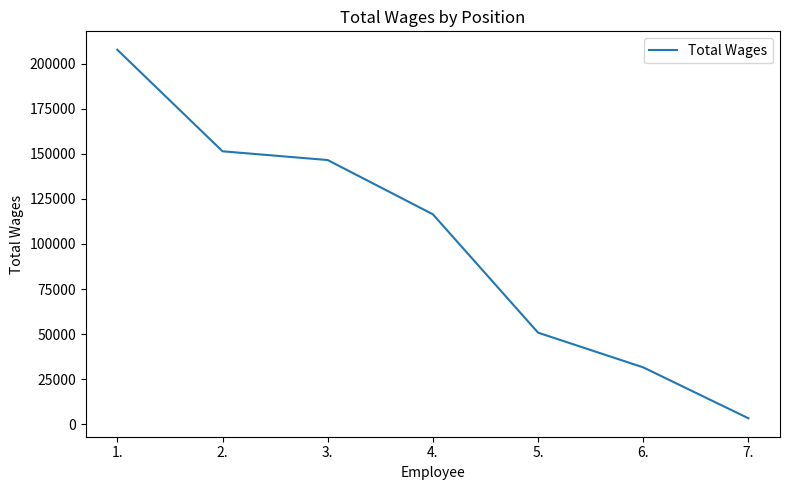

What is the sum of all values?

707825